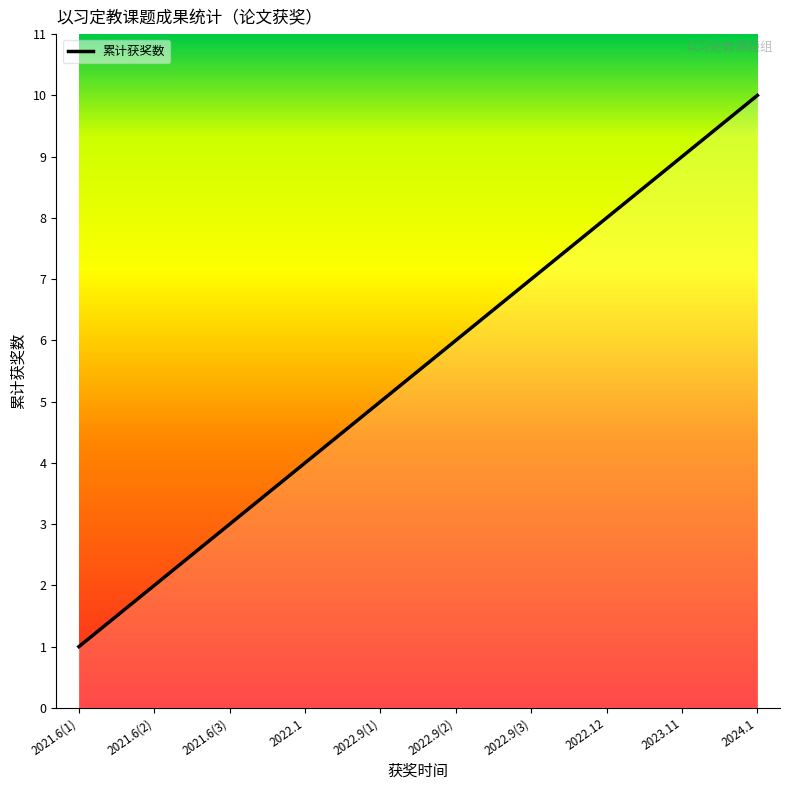

True or false: the data shows 7 at 2022.9(3).

True